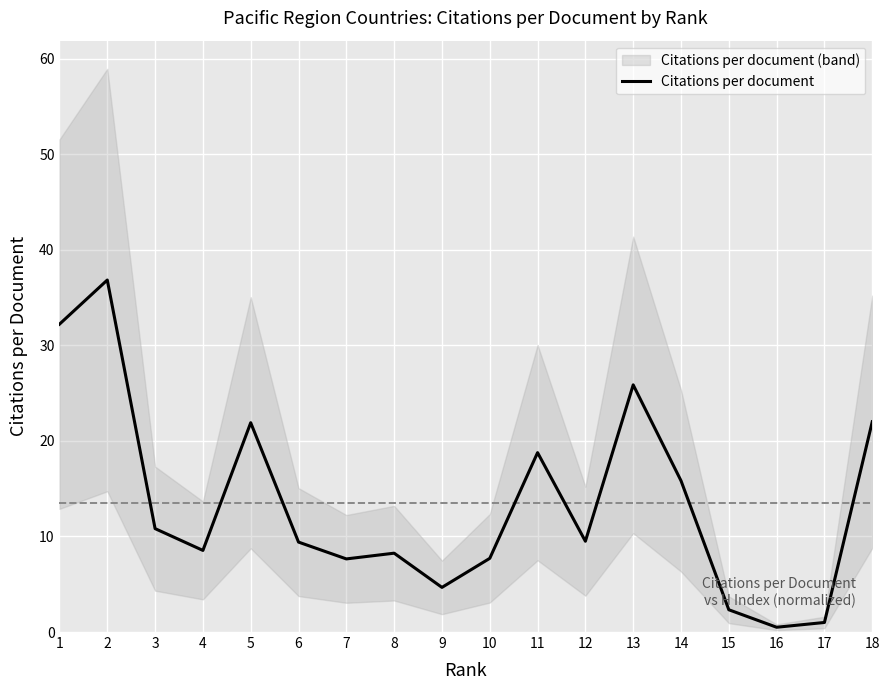

Rank the categories by value from lowest to highest.

16, 17, 15, 9, 7, 10, 8, 4, 6, 12, 3, 14, 11, 5, 18, 13, 1, 2